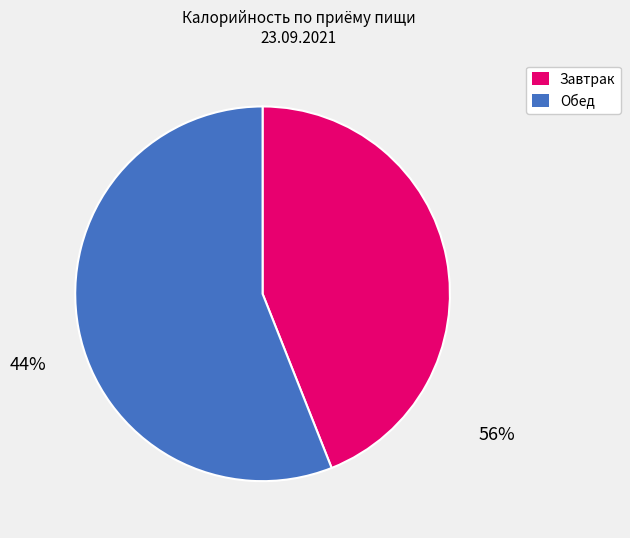

Is the sum of Завтрак and Обед greater than half?

Yes